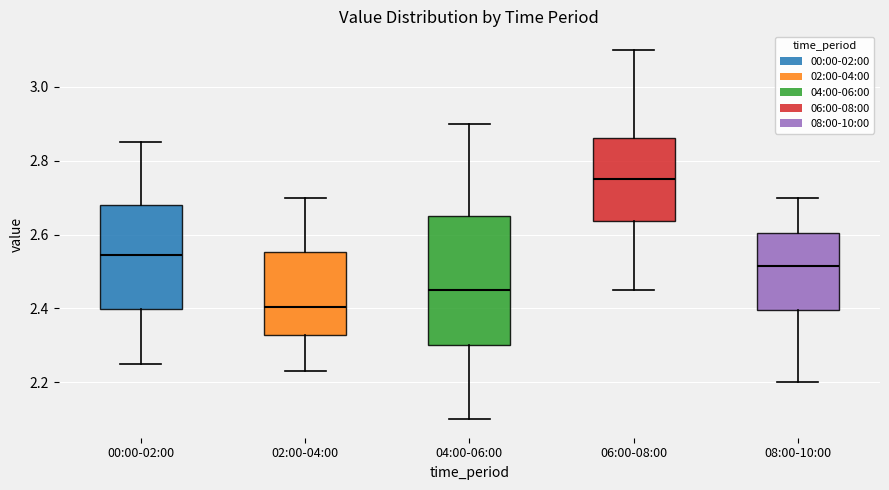

Reading left to right, read every box against the y-axis: the position of its median line, the range the box covers, and the ends of its whiskers. The values are not printed on the chart, so give them approximately, as read against the axis.

00:00-02:00: median 2.54, box 2.40 to 2.68, whiskers 2.26 to 2.86
02:00-04:00: median 2.40, box 2.32 to 2.56, whiskers 2.24 to 2.70
04:00-06:00: median 2.46, box 2.30 to 2.66, whiskers 2.10 to 2.90
06:00-08:00: median 2.76, box 2.64 to 2.86, whiskers 2.46 to 3.10
08:00-10:00: median 2.52, box 2.40 to 2.60, whiskers 2.20 to 2.70